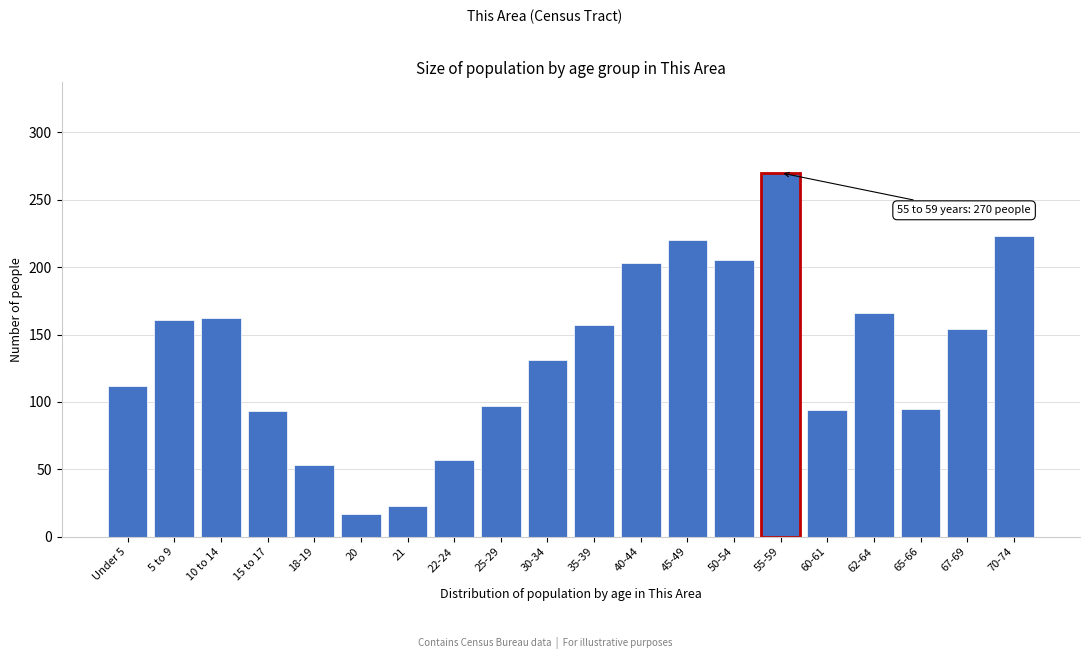

Read the value at 30-34, to the nearest 5.

130